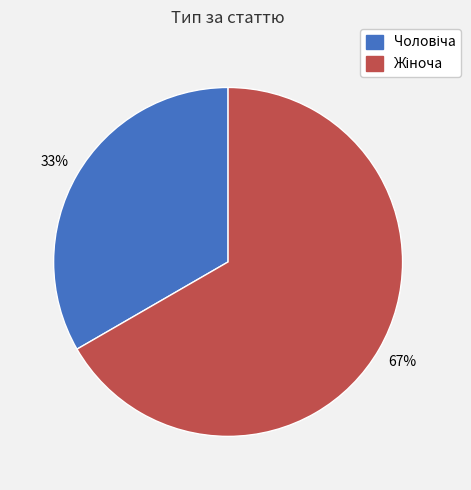

To the nearest percent, what is the average slice percentage?

50%